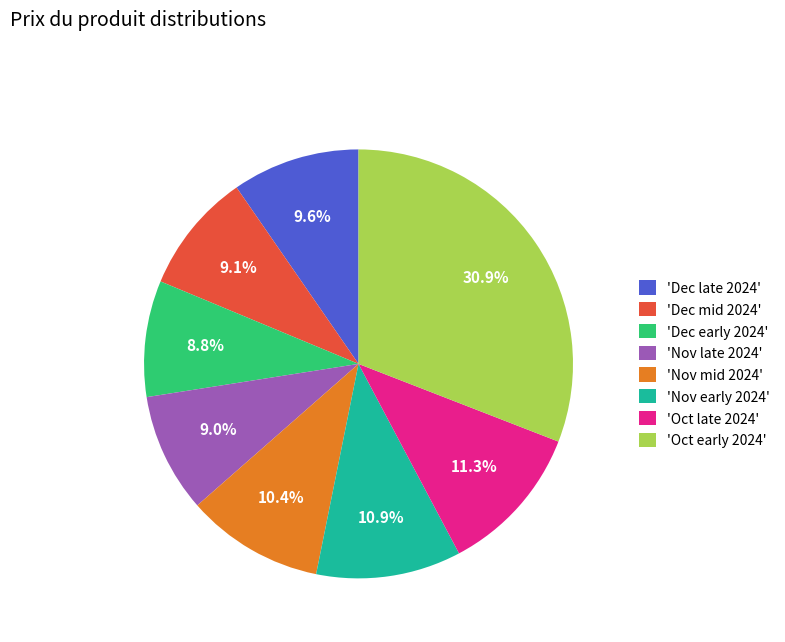

Combined, do 'Dec mid 2024' and 'Nov early 2024' account for over 50%?

No